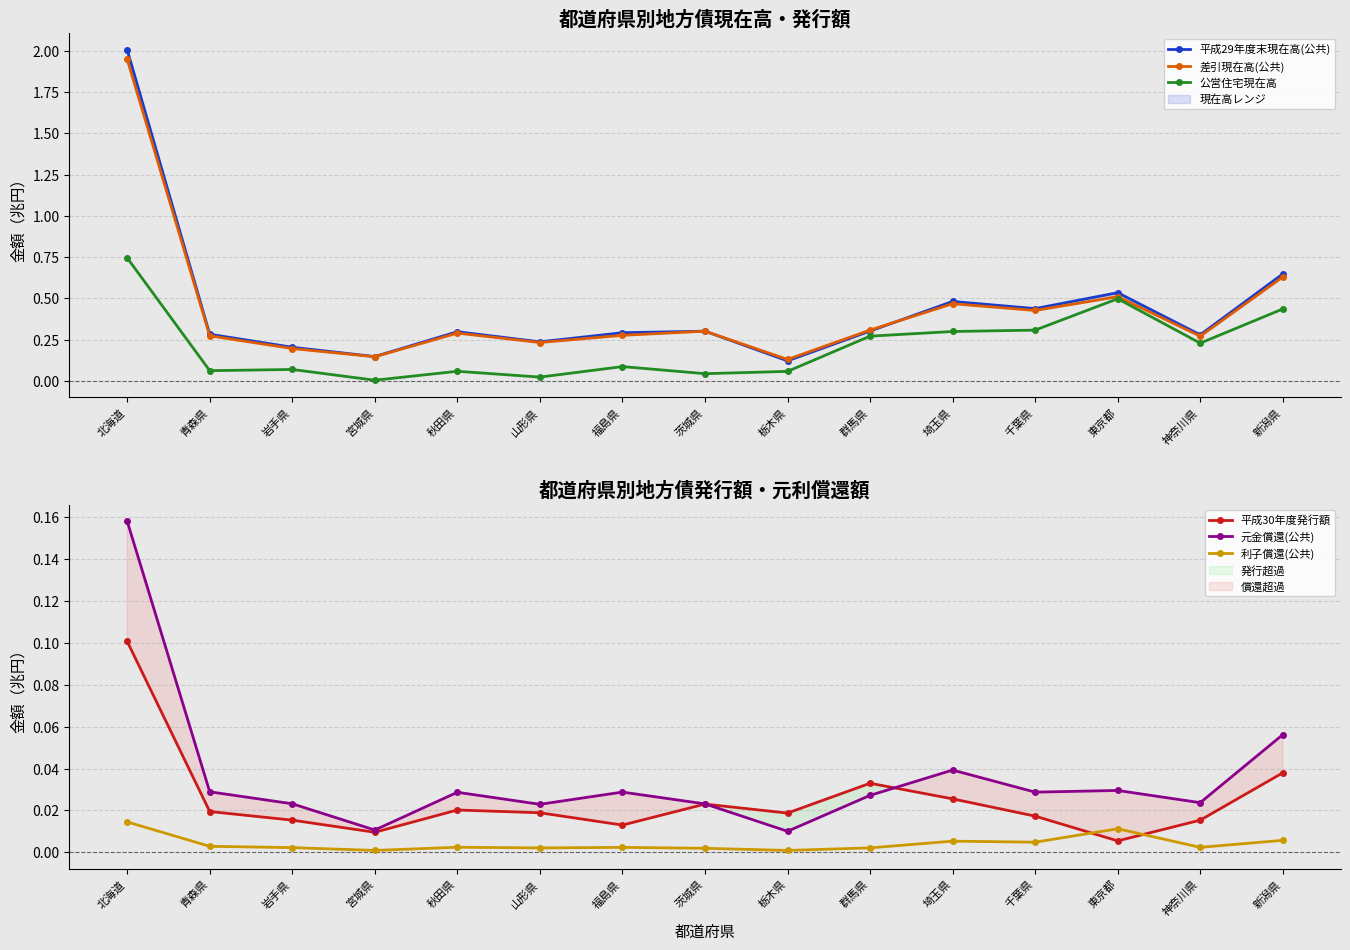

How many interior local peaks does the 元金償還(公共) series have?

4